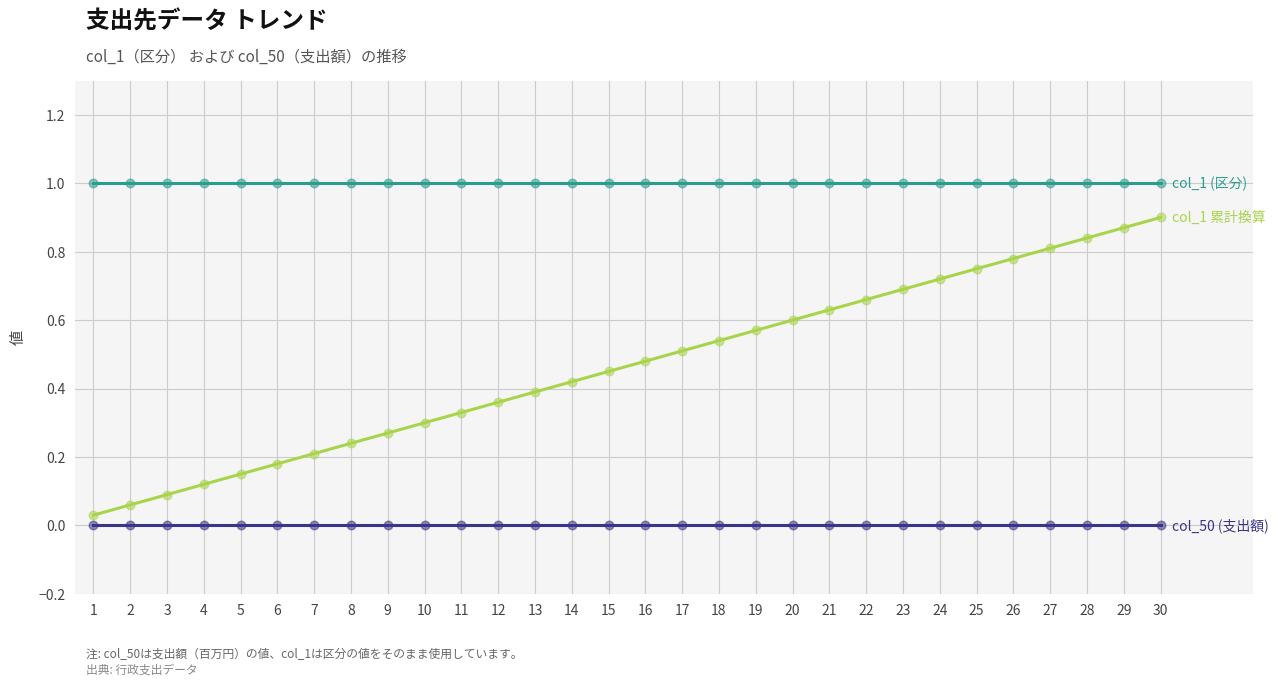

What is the spread (max minus min) of values at 11?

1.0